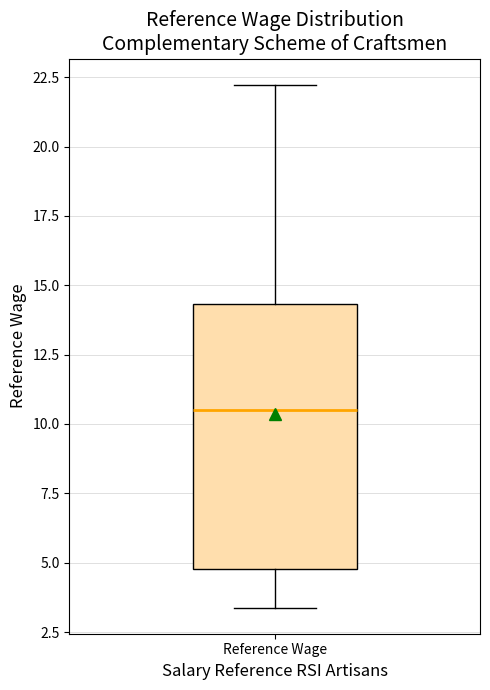

Transcribe this box plot: give where the median line is, the range the box spans, and where the two whiskers end, as read against the y-axis. The values are not printed on the chart, so give them approximately, as read against the axis.

median 10.5, box 5.0 to 14.5, whiskers 3.5 to 22.0